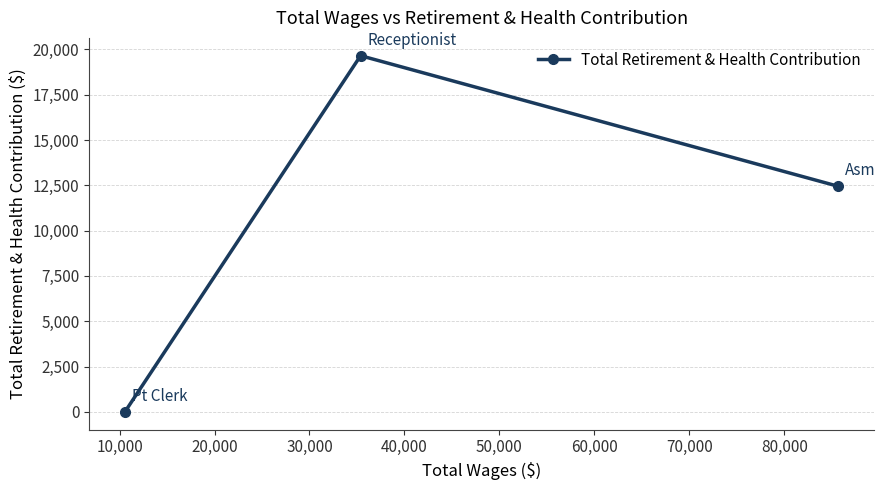

What is the average value?

10699